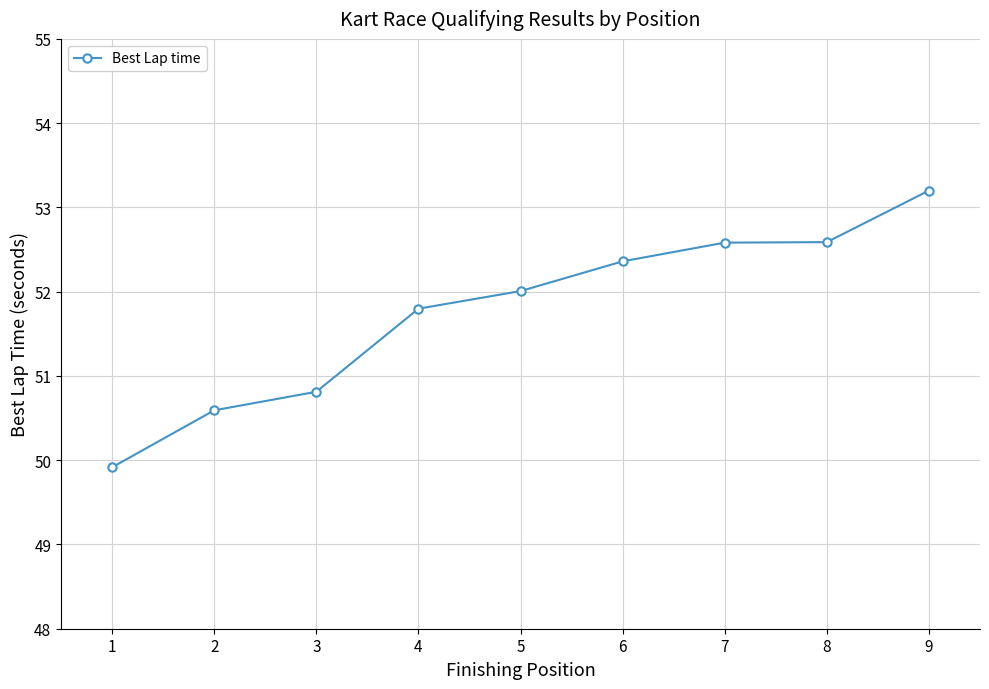

At which category does the chart reach its peak across all series?

9